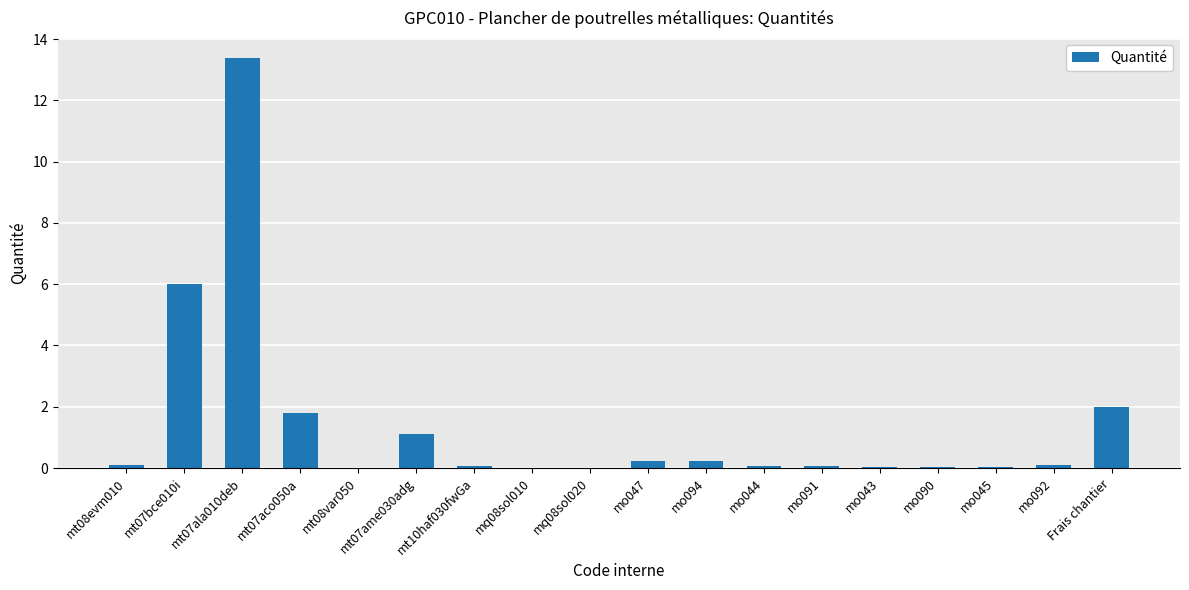

Are the bars horizontal?

No